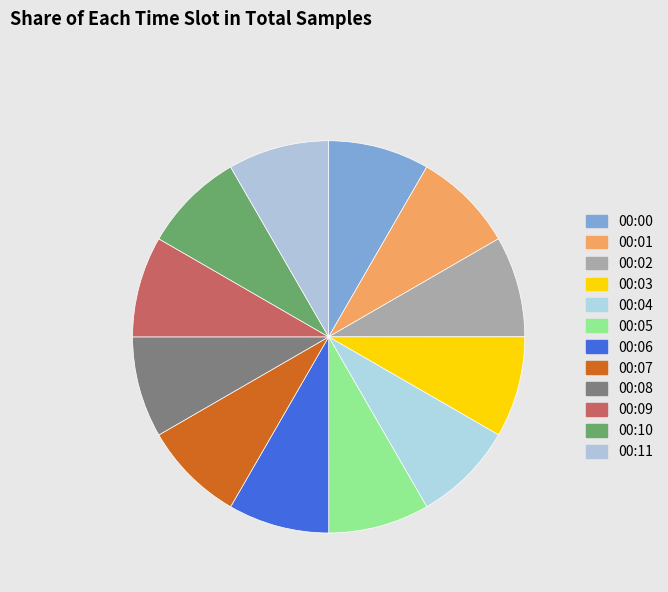

How many segments does this pie chart have?

12